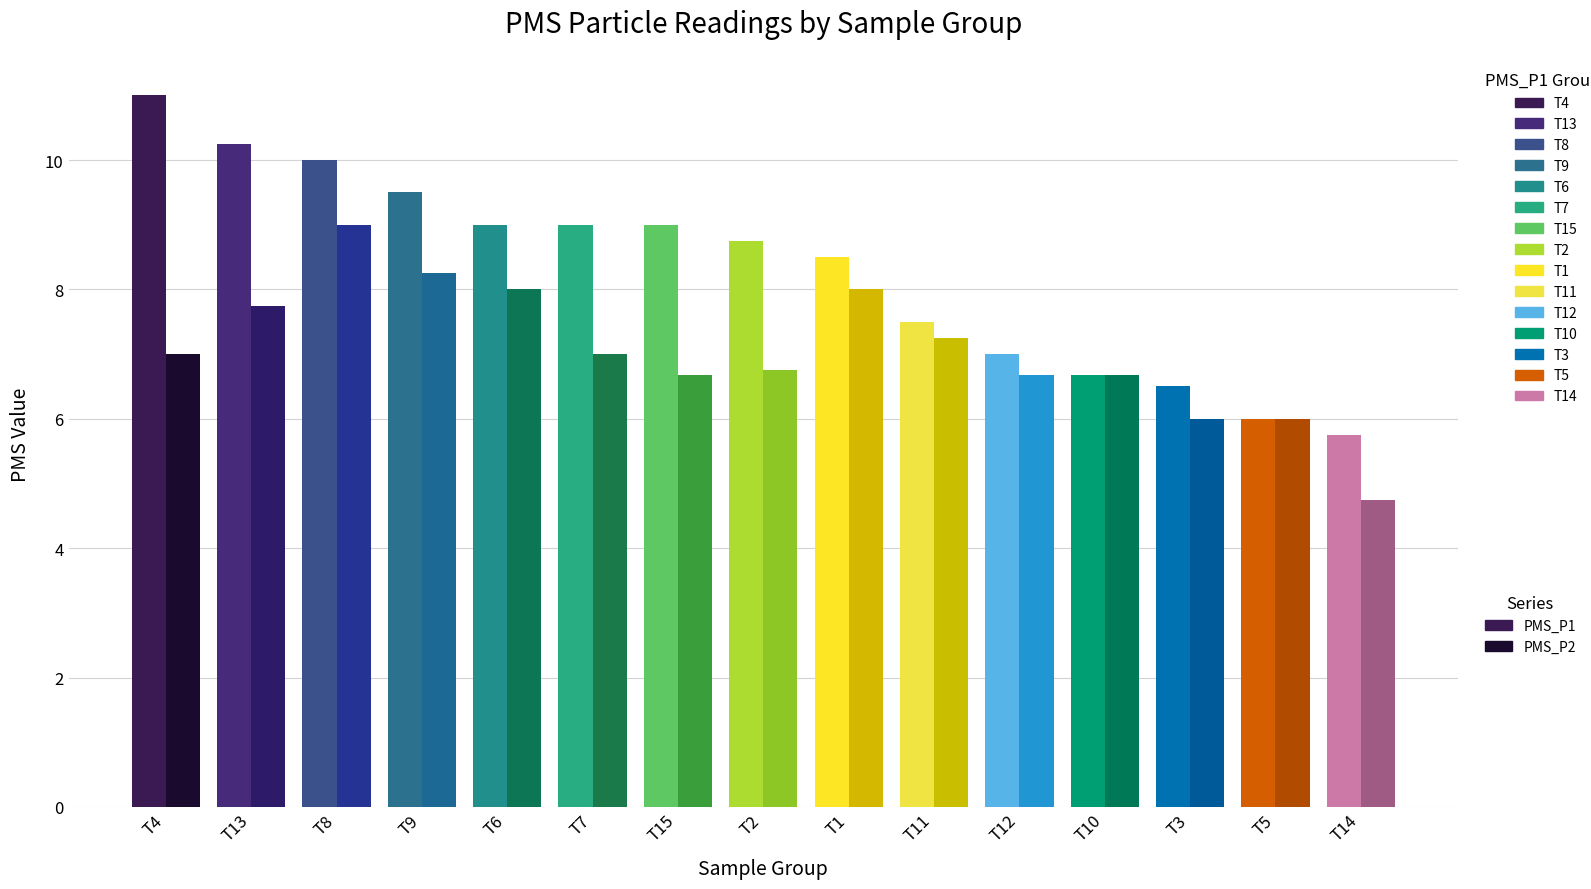

What is the highest value of the PMS_P1 series?

11.0